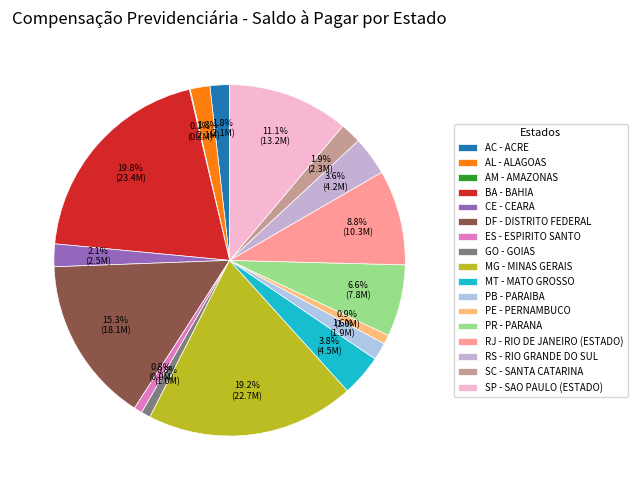

Does DF - DISTRITO FEDERAL represent more than half of the total?

No